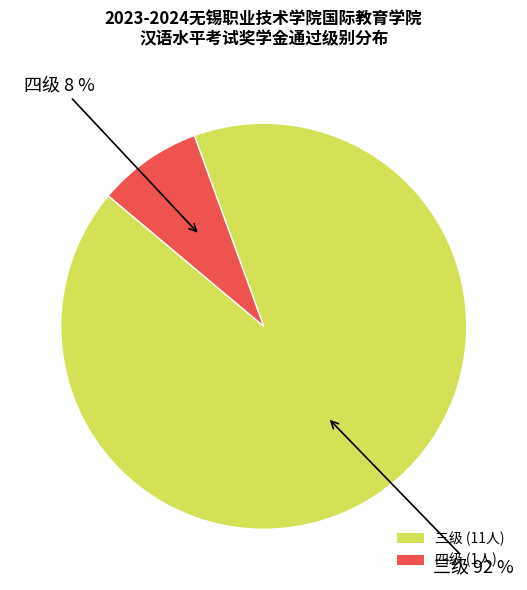

To the nearest percent, what portion does 四级 represent?

8%